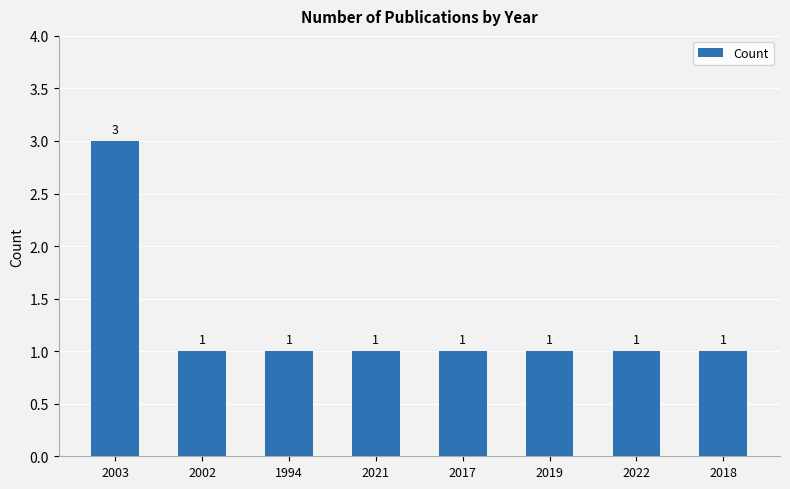

Reading right to left, transcribe all the data shown in this chart.

2018=1	2022=1	2019=1	2017=1	2021=1	1994=1	2002=1	2003=3